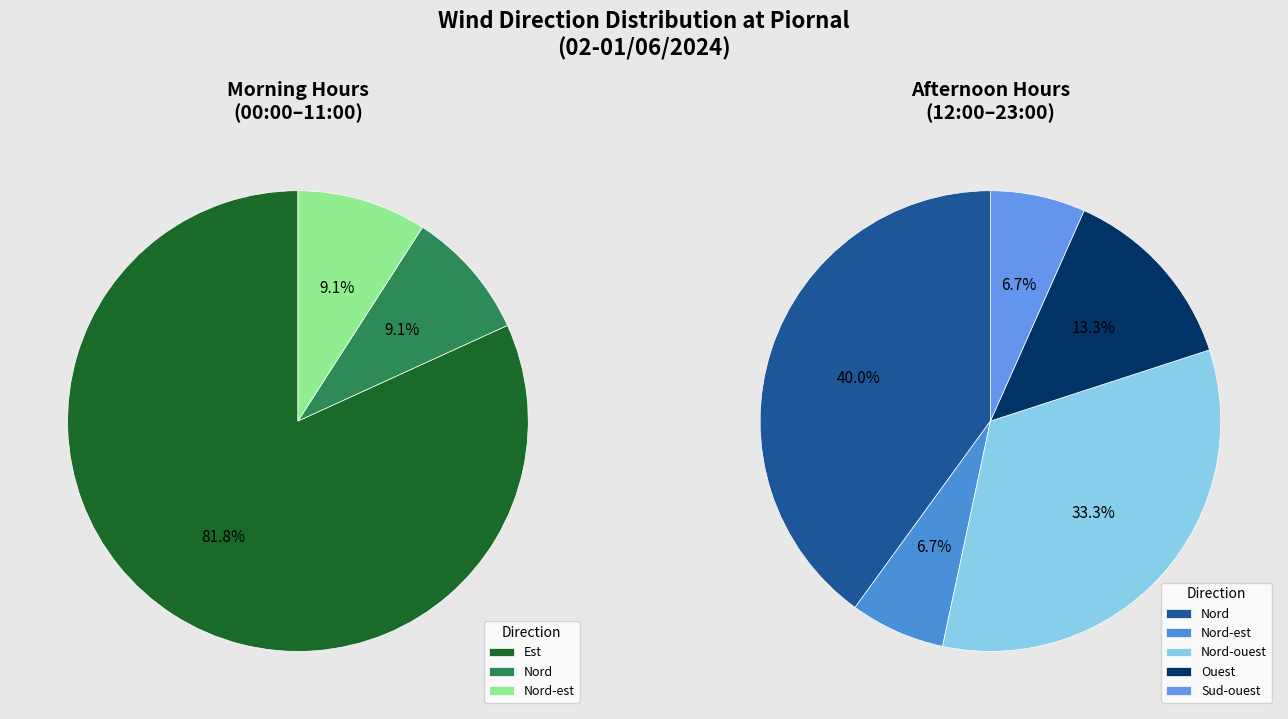

Between Oest and Sud-oest, which is larger?

Oest